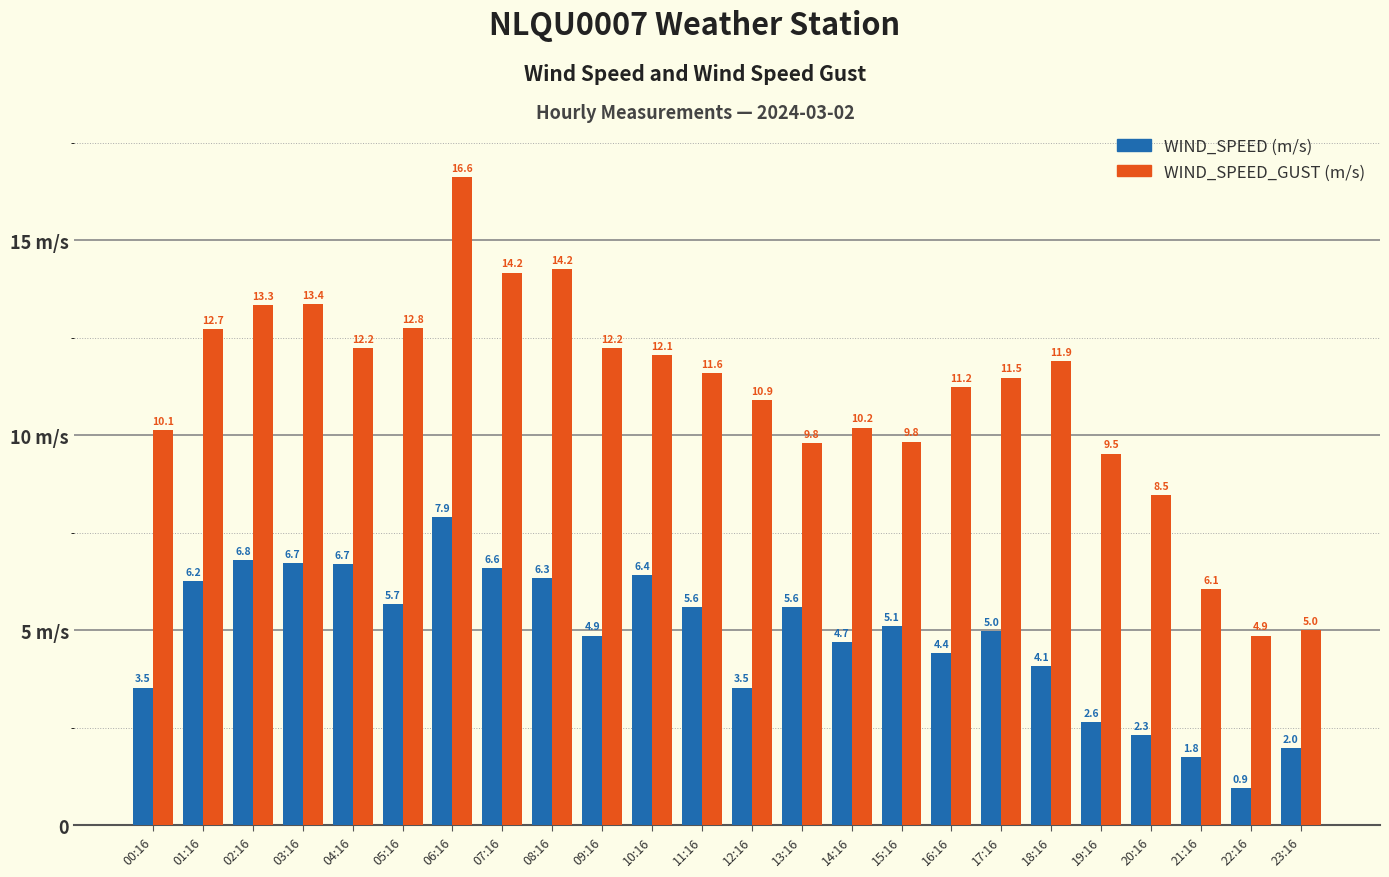

Does the chart contain any negative values?

No